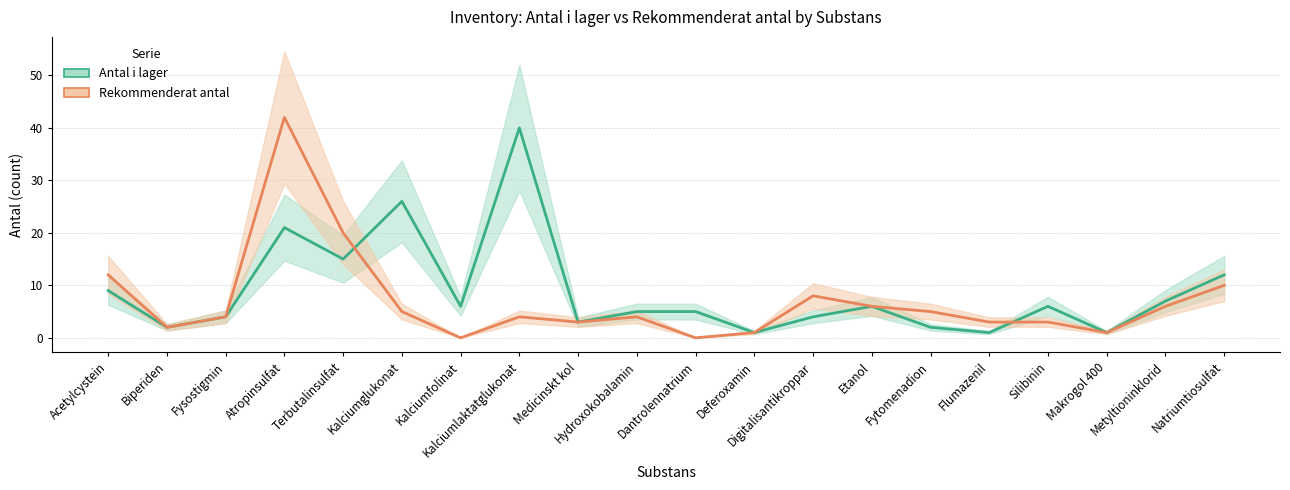

Count the number of data series in this chart.

2